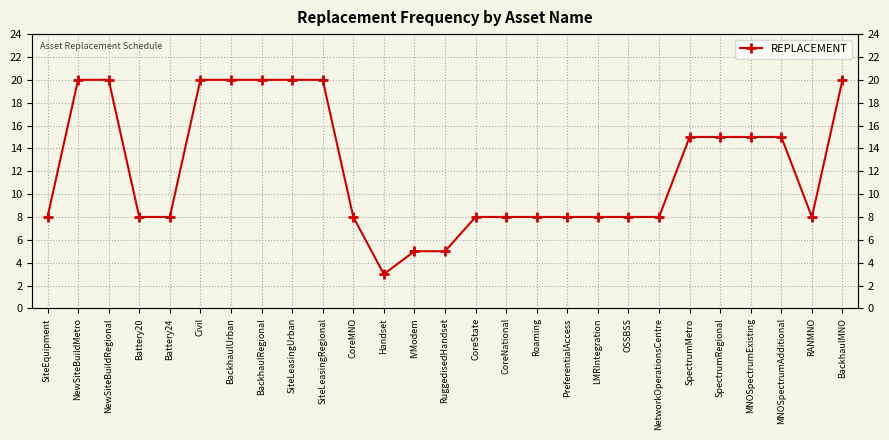

The chart shows a value of 3 at CoreNational. True or false?

False